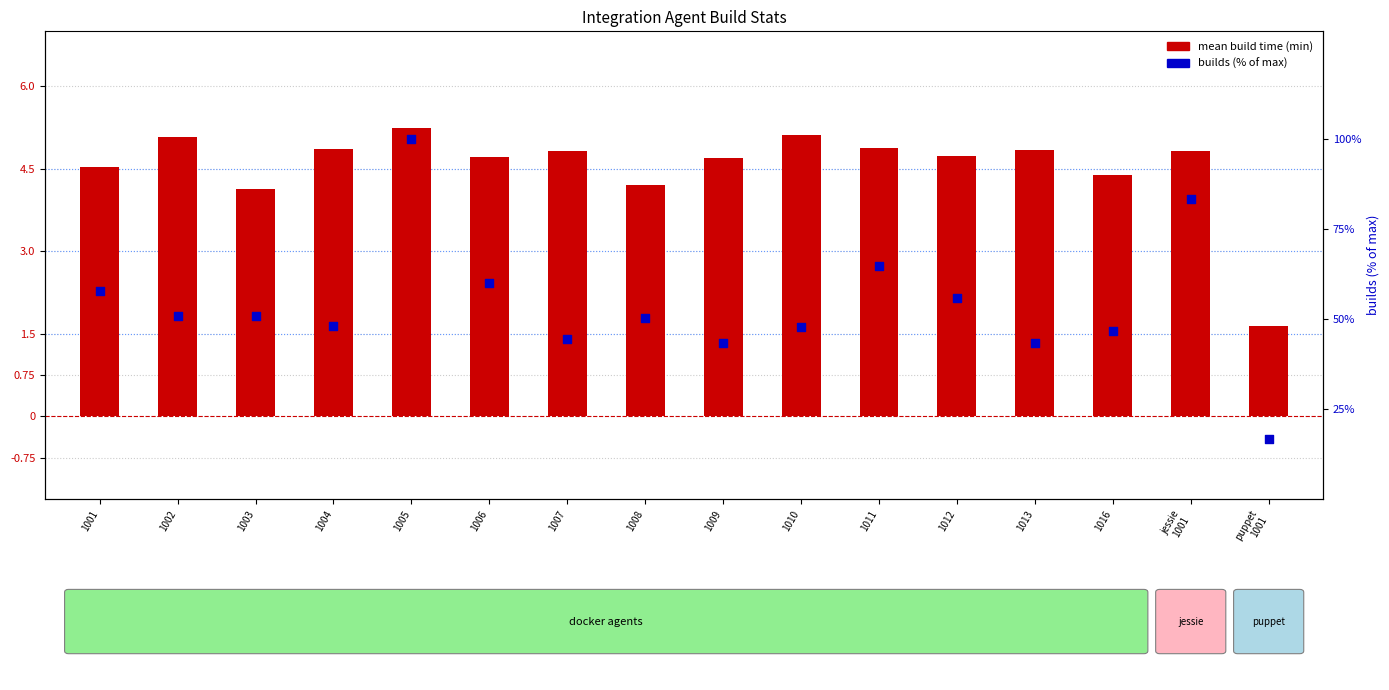

At which category is the sum across all series the highest?

1005